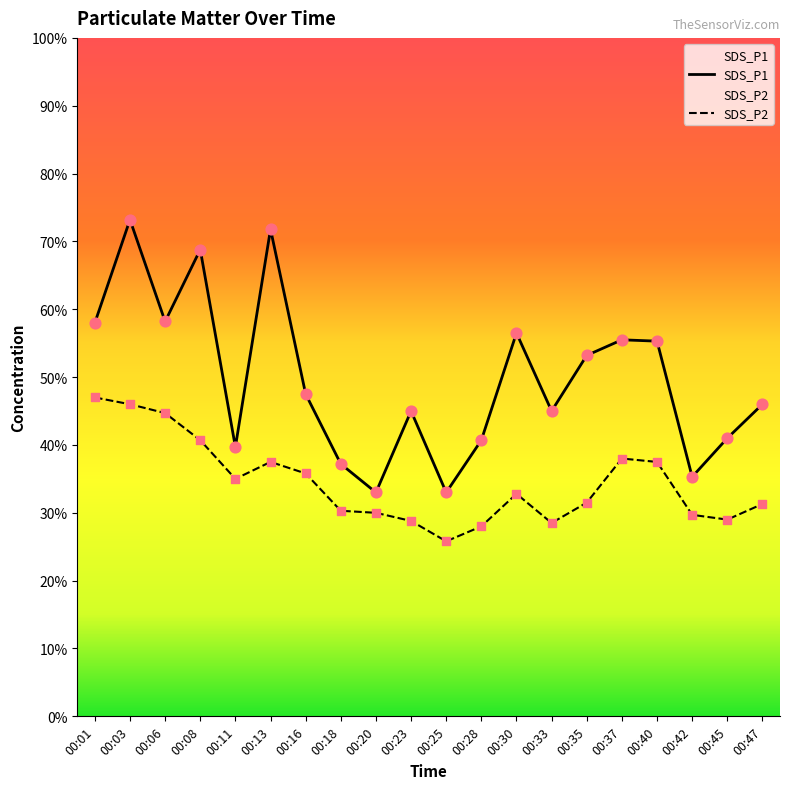

What are all the series names shown in the legend?

SDS_P1, SDS_P2